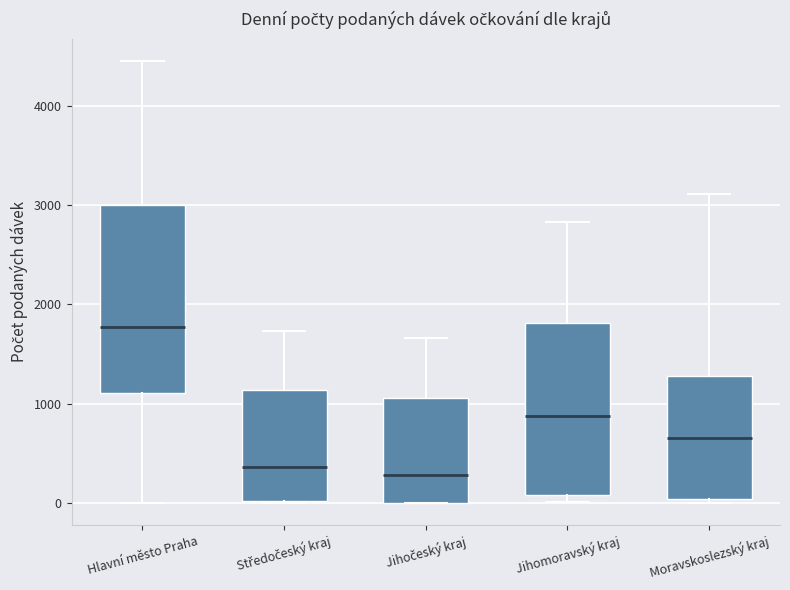

Reading left to right, read every box against the y-axis: the position of its median line, the range the box covers, and the ends of its whiskers. The values are not printed on the chart, so give them approximately, as read against the axis.

Hlavní město Praha: median 1800, box 1100 to 3000, whiskers 0 to 4500
Středočeský kraj: median 400, box 0 to 1100, whiskers 0 to 1700
Jihočeský kraj: median 300, box 0 to 1100, whiskers 0 to 1700
Jihomoravský kraj: median 900, box 100 to 1800, whiskers 0 to 2800
Moravskoslezský kraj: median 700, box 0 to 1300, whiskers 0 (just below the box's lower edge) to 3100